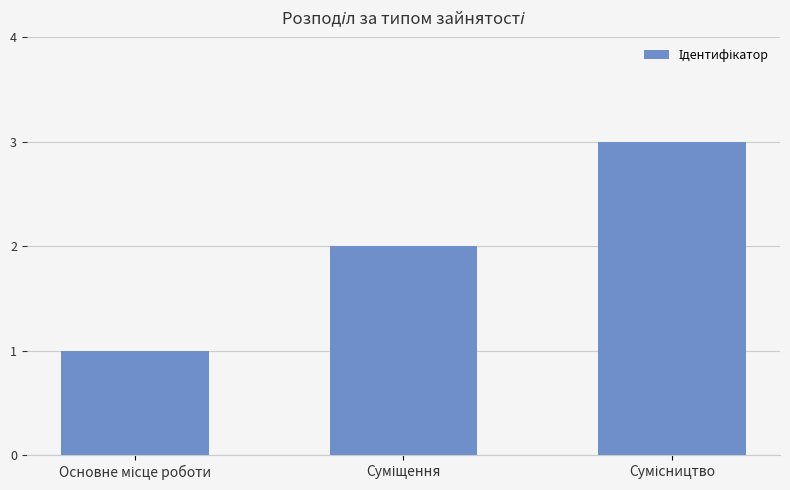

What is the sum of all values?

6